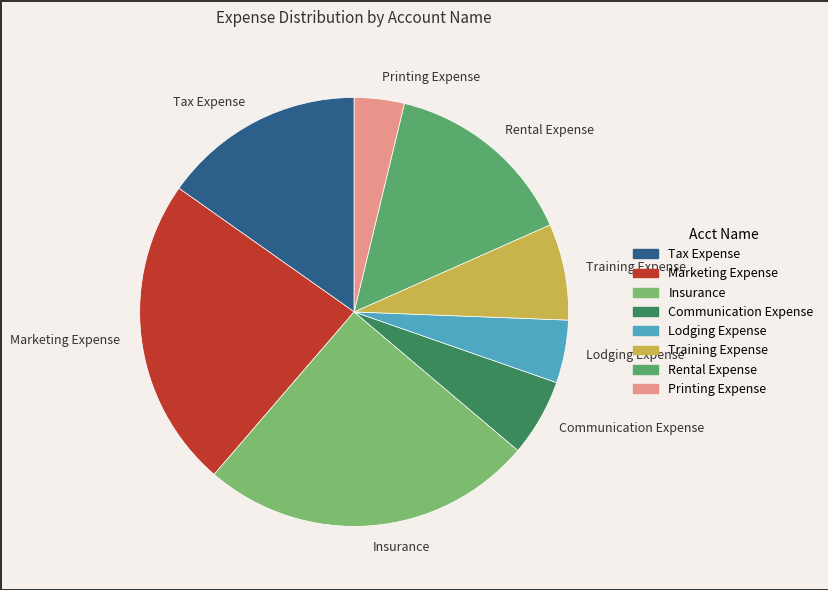

Which has a higher value, Communication Expense or Marketing Expense?

Marketing Expense